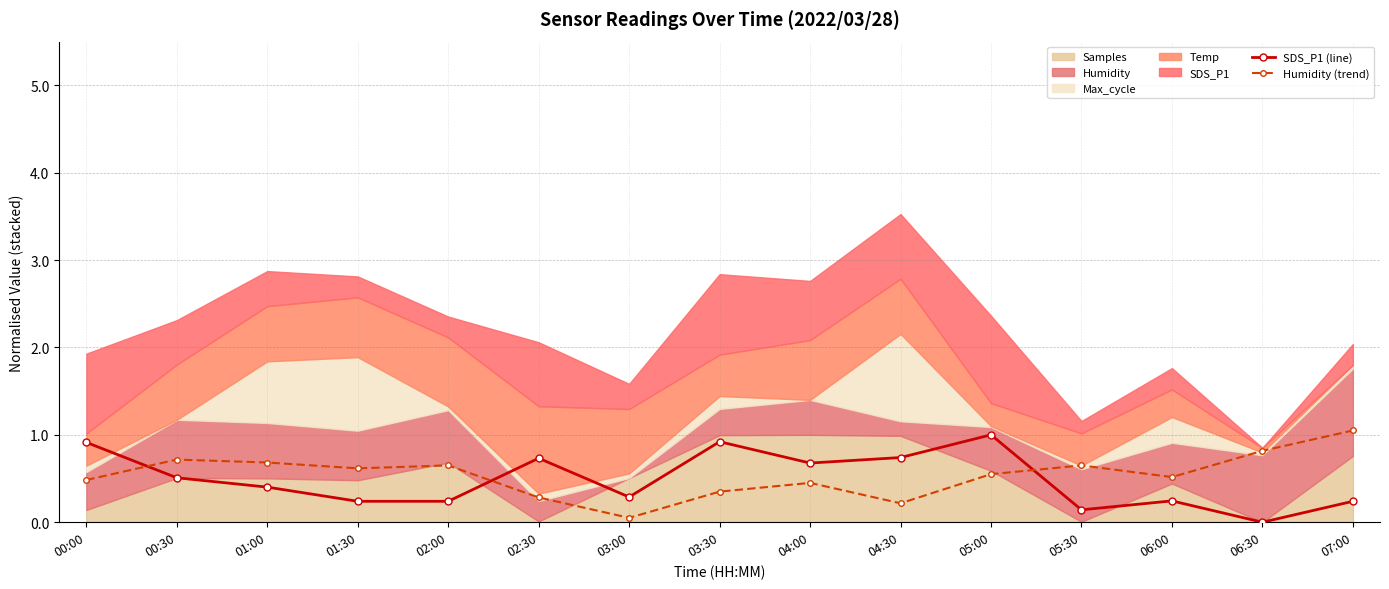

Reading left to right, transcribe all the data shown in this chart.

SDS_P1 (line): 00:00=0.9	00:30=0.5	01:00=0.4	01:30=0.2	02:00=0.2	02:30=0.7	03:00=0.3	03:30=0.9	04:00=0.7	04:30=0.7	05:00=1.0	05:30=0.1	06:00=0.2	06:30=0.0	07:00=0.2
Humidity (trend): 00:00=0.5	00:30=0.7	01:00=0.7	01:30=0.6	02:00=0.6	02:30=0.3	03:00=0.1	03:30=0.3	04:00=0.4	04:30=0.2	05:00=0.6	05:30=0.6	06:00=0.5	06:30=0.8	07:00=1.1